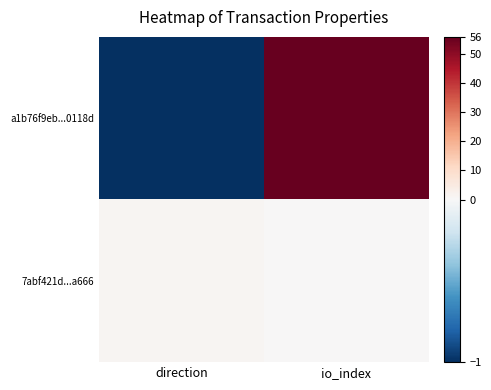

Reading left to right, transcribe all the data shown in this chart.

a1b76f9eb...0118d: direction=-1	io_index=56
7abf421d...a666: direction=1	io_index=0